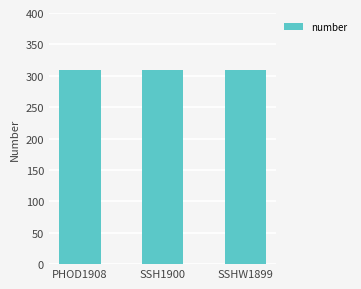

What is the greatest value displayed?

310